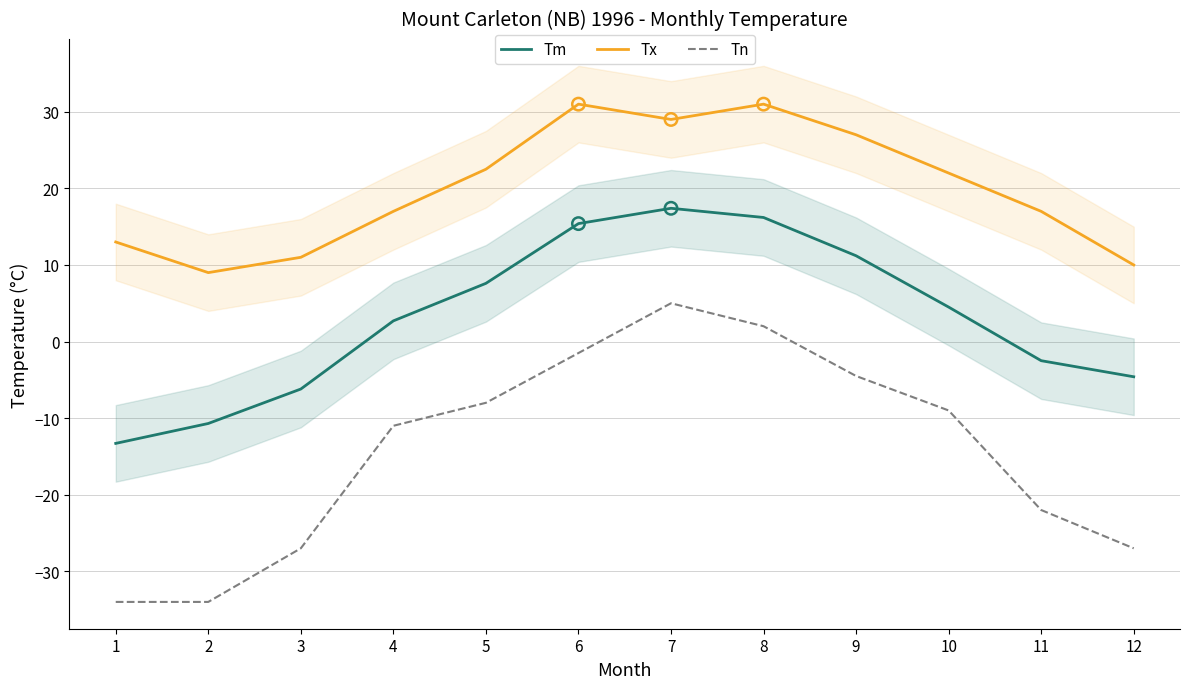

Is the value of Tn at 4 greater than the value of Tm at 1?

Yes